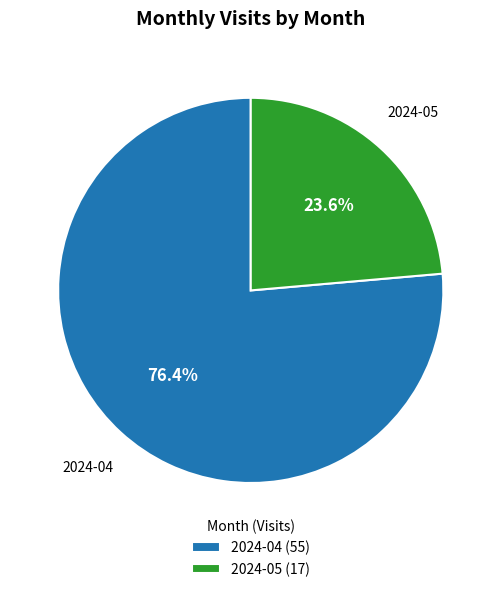

To the nearest percent, what percentage of the pie is 2024-04?

76%